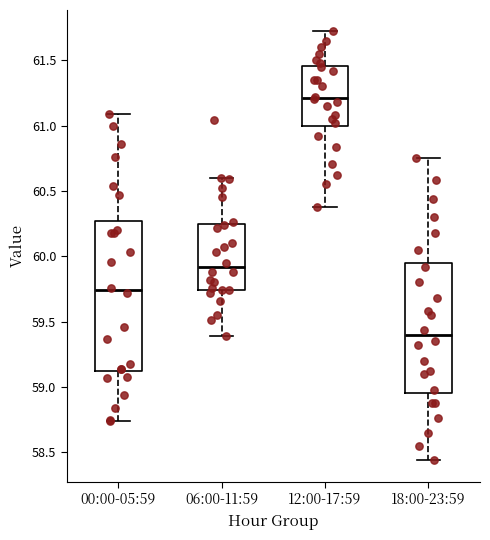

Where is the lower edge of the box for 12:00-17:59 on the y-axis? The values are not printed on the chart, so give them approximately, as read against the axis.

61.00